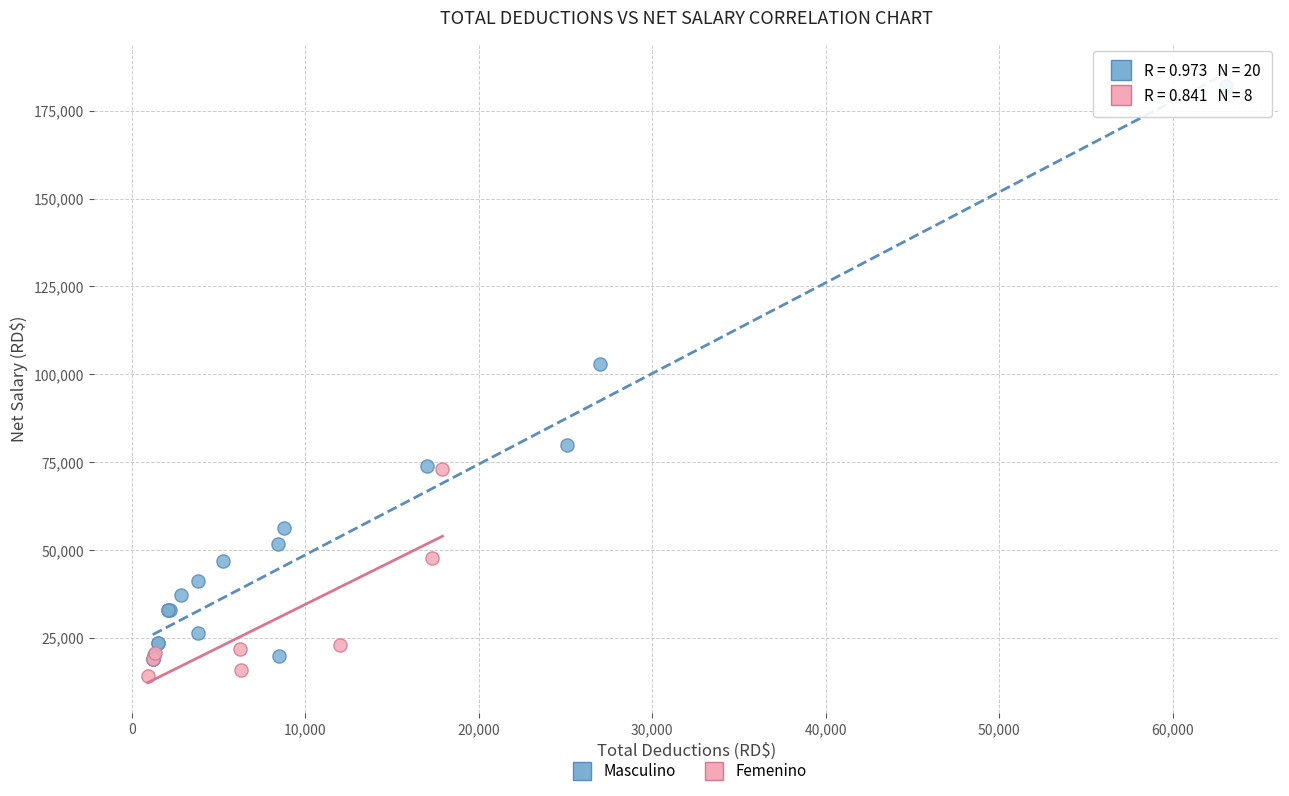

Which series has the largest Y range (max minus min)?

Masculino